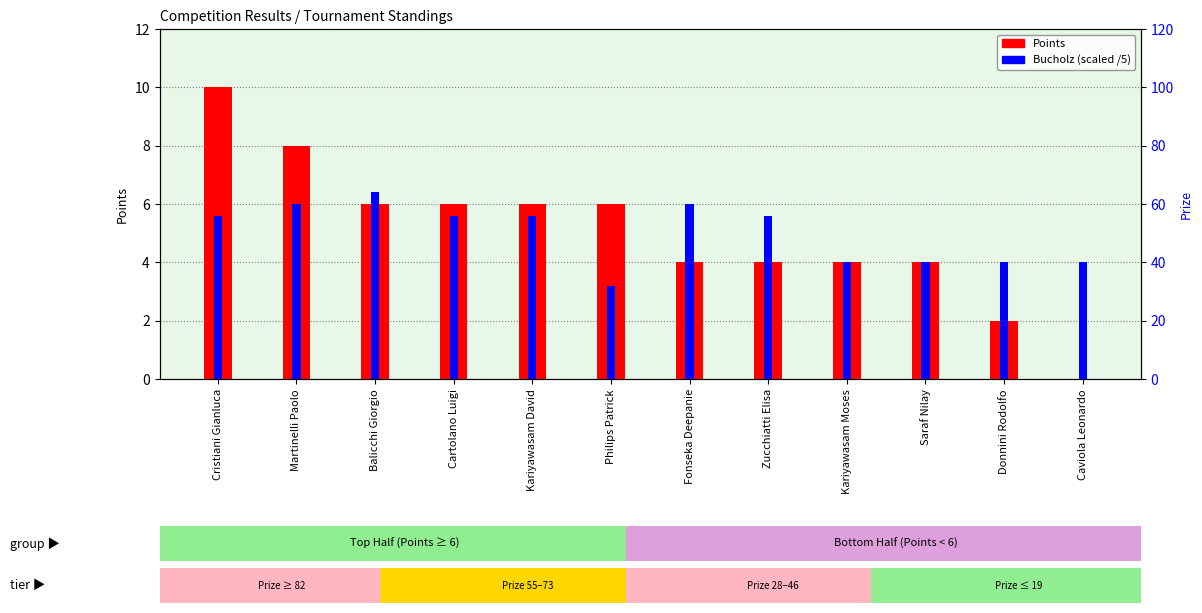

What is the label of the 2nd bar from the right?

Donnini Rodolfo